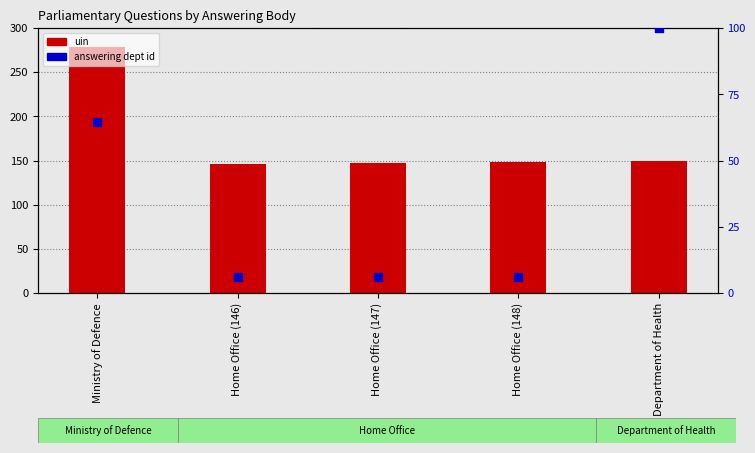

At how many categories does at least one series exceed 164?

1